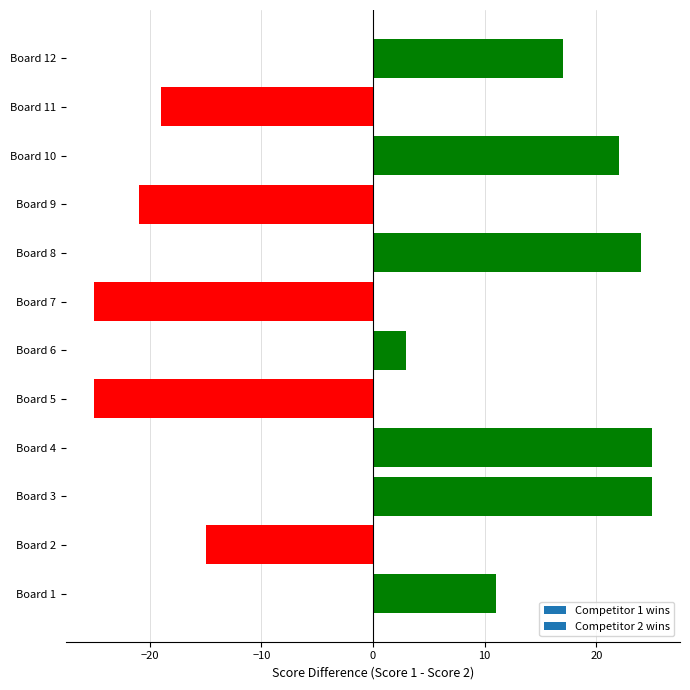

Reading top to bottom, what are all the values shown in this chart?

Board 12=17	Board 11=-19	Board 10=22	Board 9=-21	Board 8=24	Board 7=-25	Board 6=3	Board 5=-25	Board 4=25	Board 3=25	Board 2=-15	Board 1=11